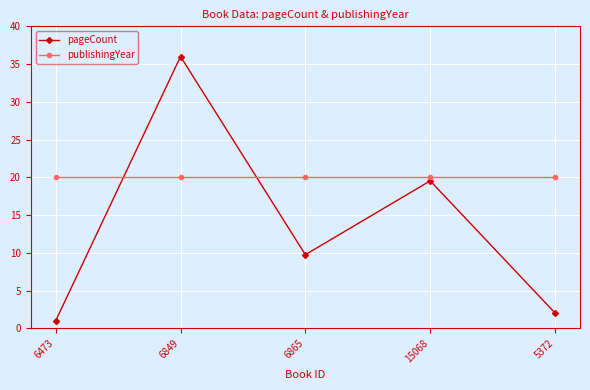

Is this an area chart (filled region under the line)?

No